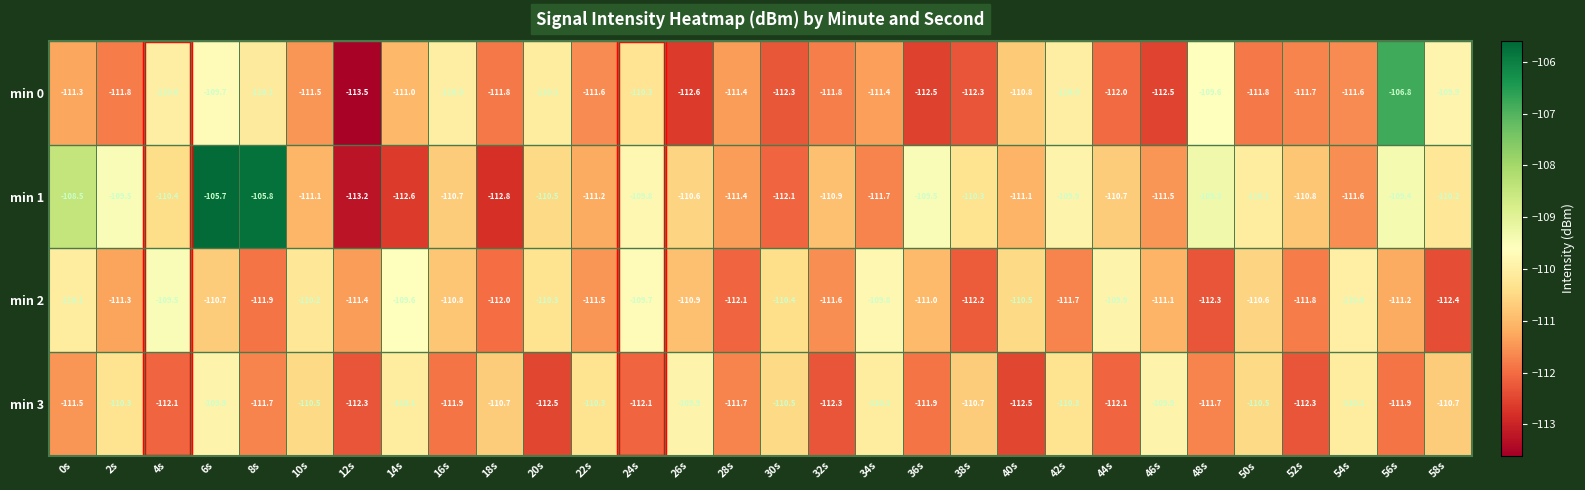

Which category has the highest value across all series?

6s